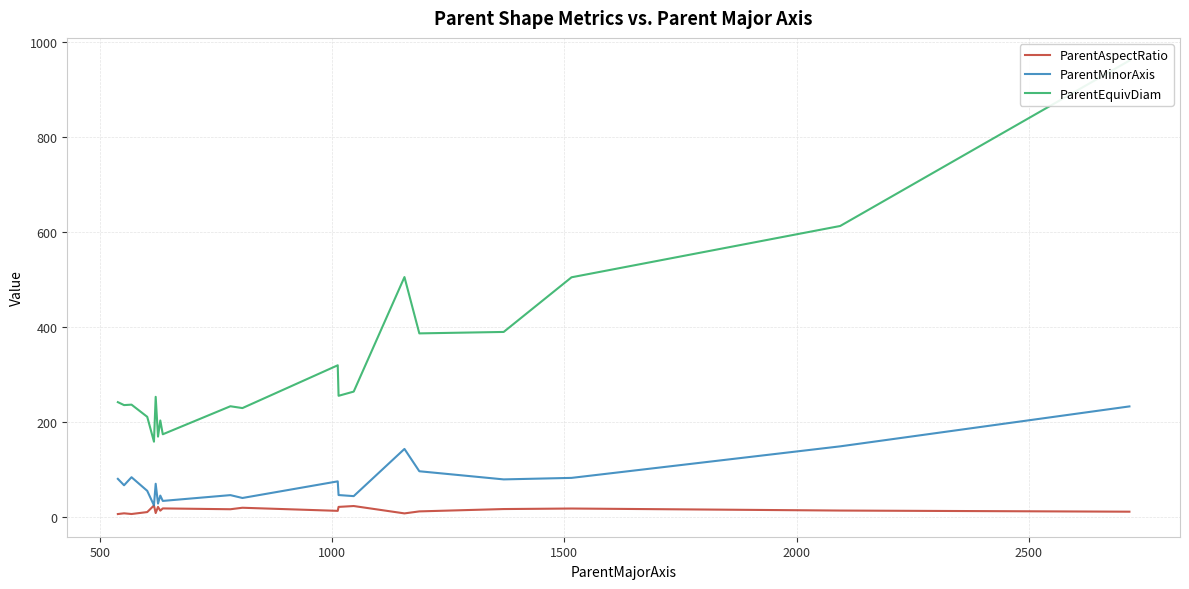

What is the maximum value for ParentMinorAxis?

233.3